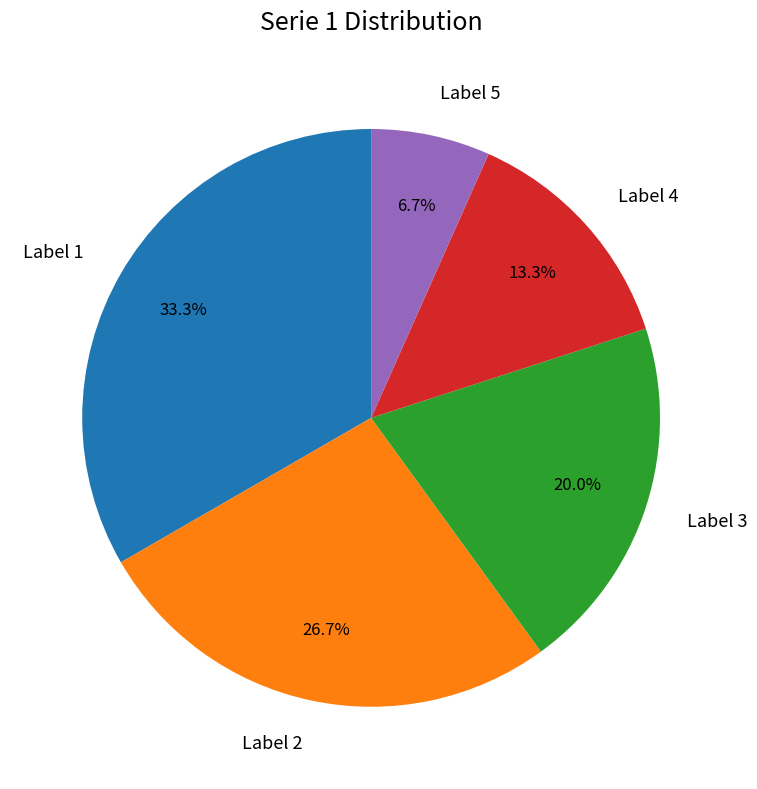

Count the number of slices in the pie.

5